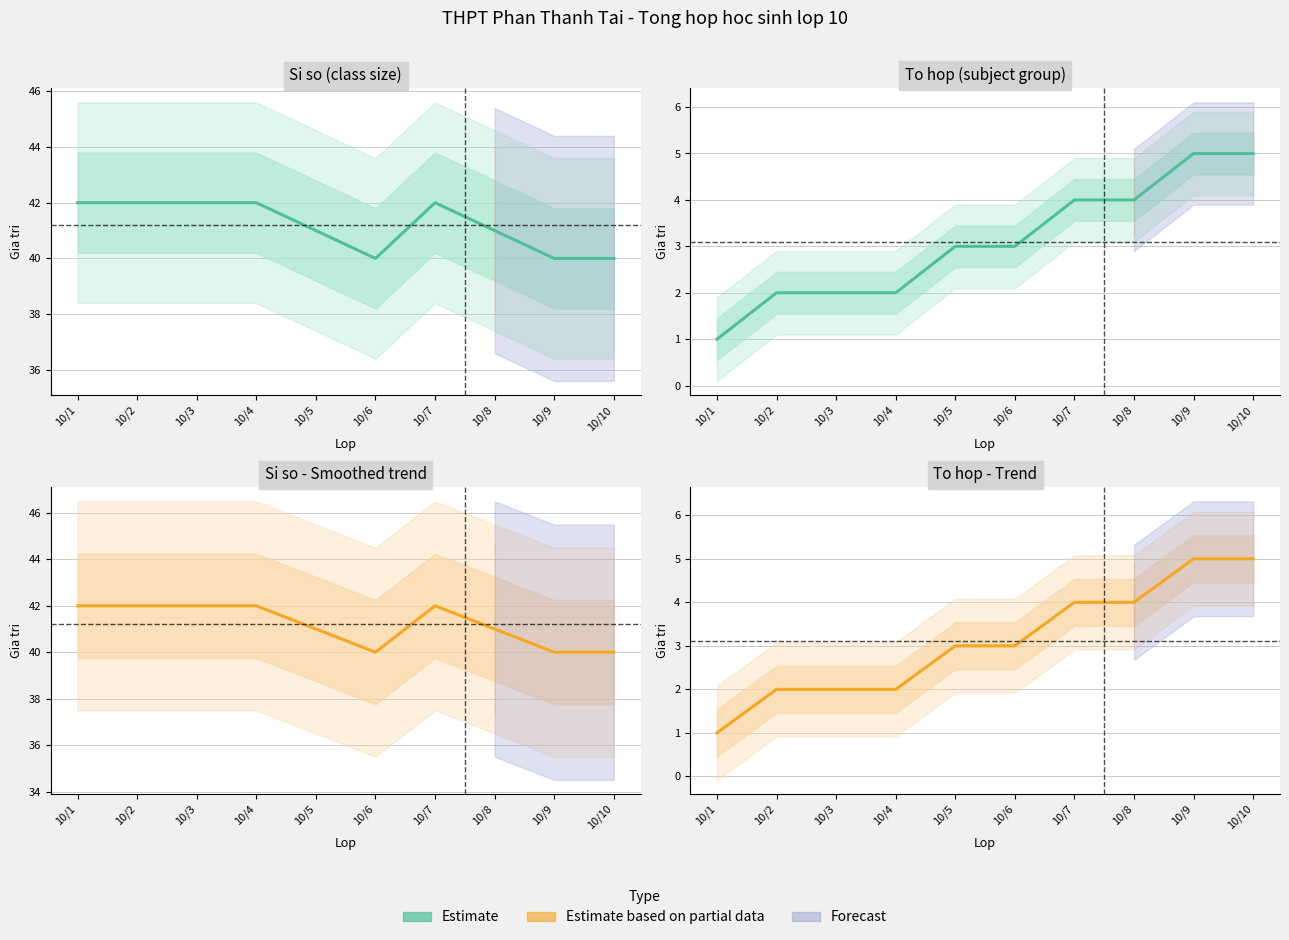

Reading left to right, what are all the values shown in this chart?

10/1=1	10/2=2	10/3=2	10/4=2	10/5=3	10/6=3	10/7=4	10/8=4	10/9=5	10/10=5